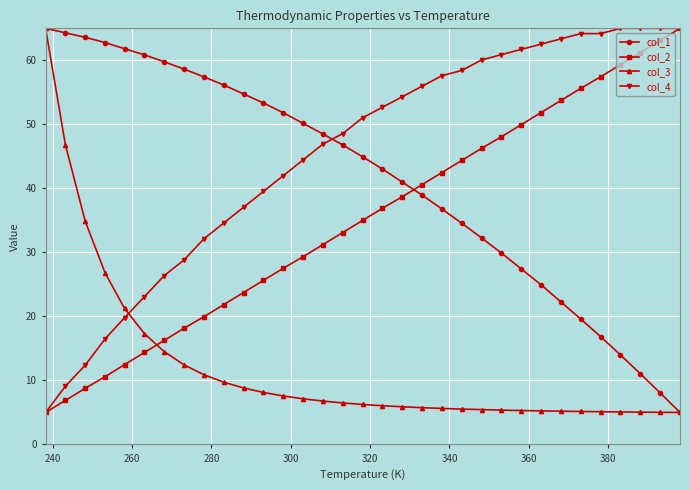

How many values in the col_2 series are below 35?

16